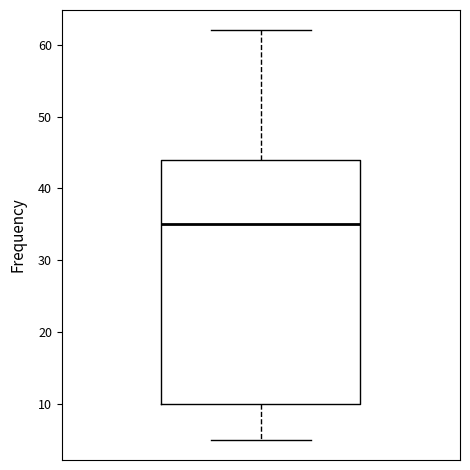

Read this box plot against the y-axis: the position of the median line, the range covered by the box, and the ends of both whiskers. The values are not printed on the chart, so give them approximately, as read against the axis.

median 35, box 10 to 44, whiskers 5 to 62